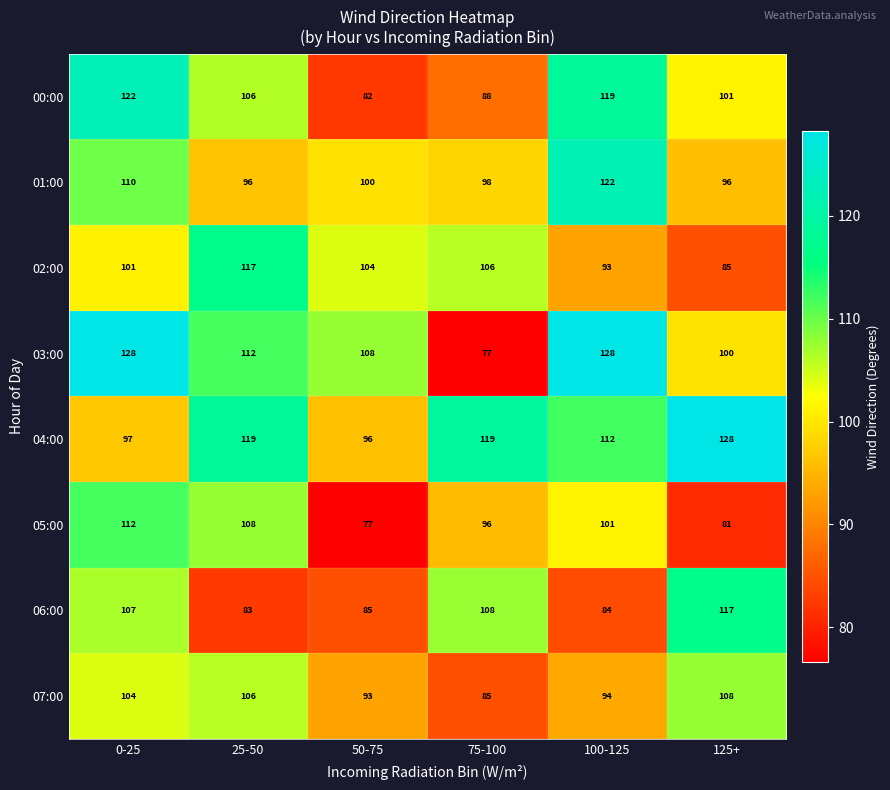

The value of 00:00 at 75-100 is 149. True or false?

False